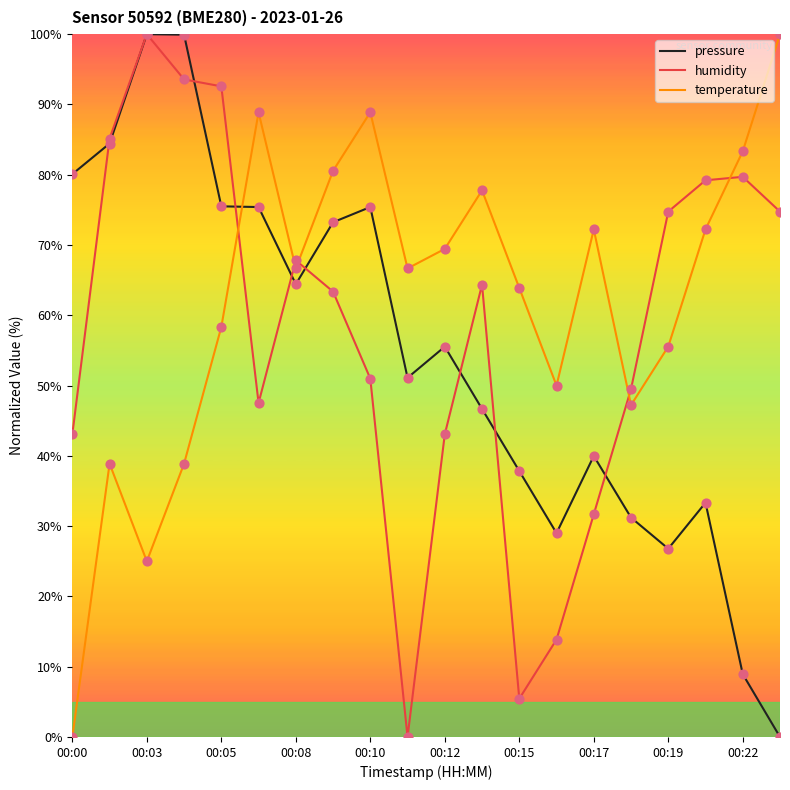

What is the highest value of the humidity series?

100.0